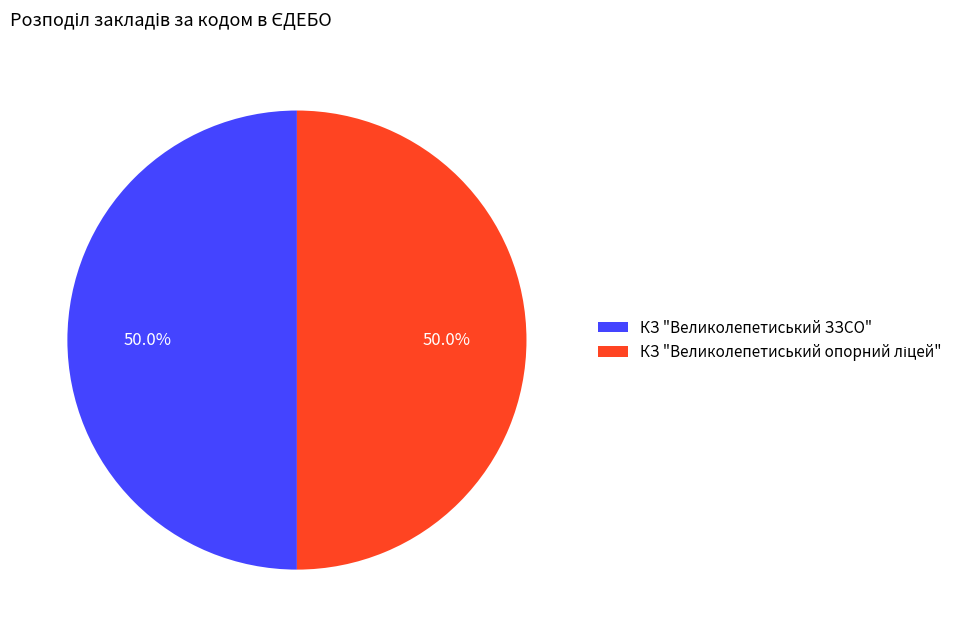

To the nearest percent, what portion does КЗ "Великолепетиський ЗЗСО" represent?

50%